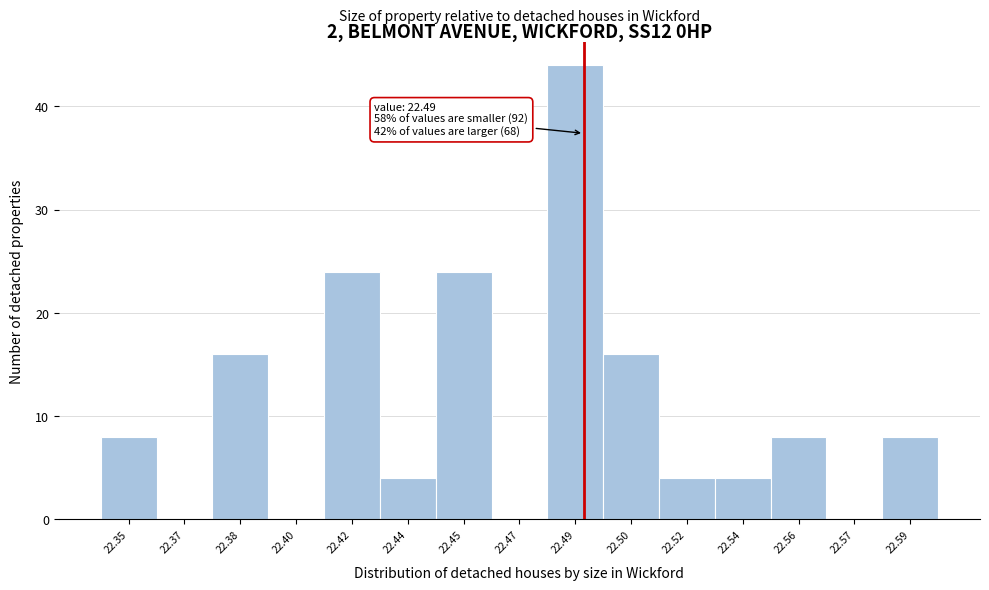

Reading right to left, what are all the values shown in this chart?

22.59=8	22.57=0	22.56=8	22.54=4	22.52=4	22.50=16	22.49=44	22.47=0	22.45=24	22.44=4	22.42=24	22.40=0	22.38=16	22.37=0	22.35=8